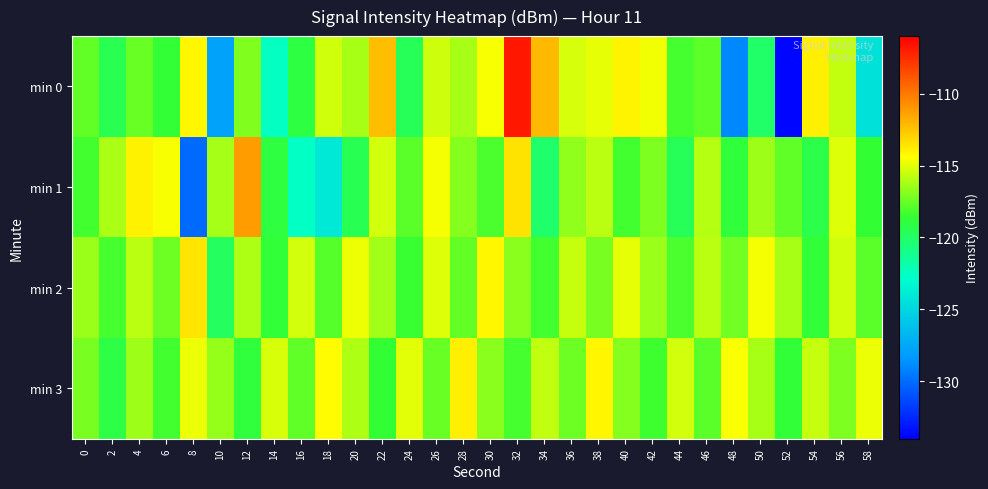

What is the minimum value shown in the chart?

-133.8